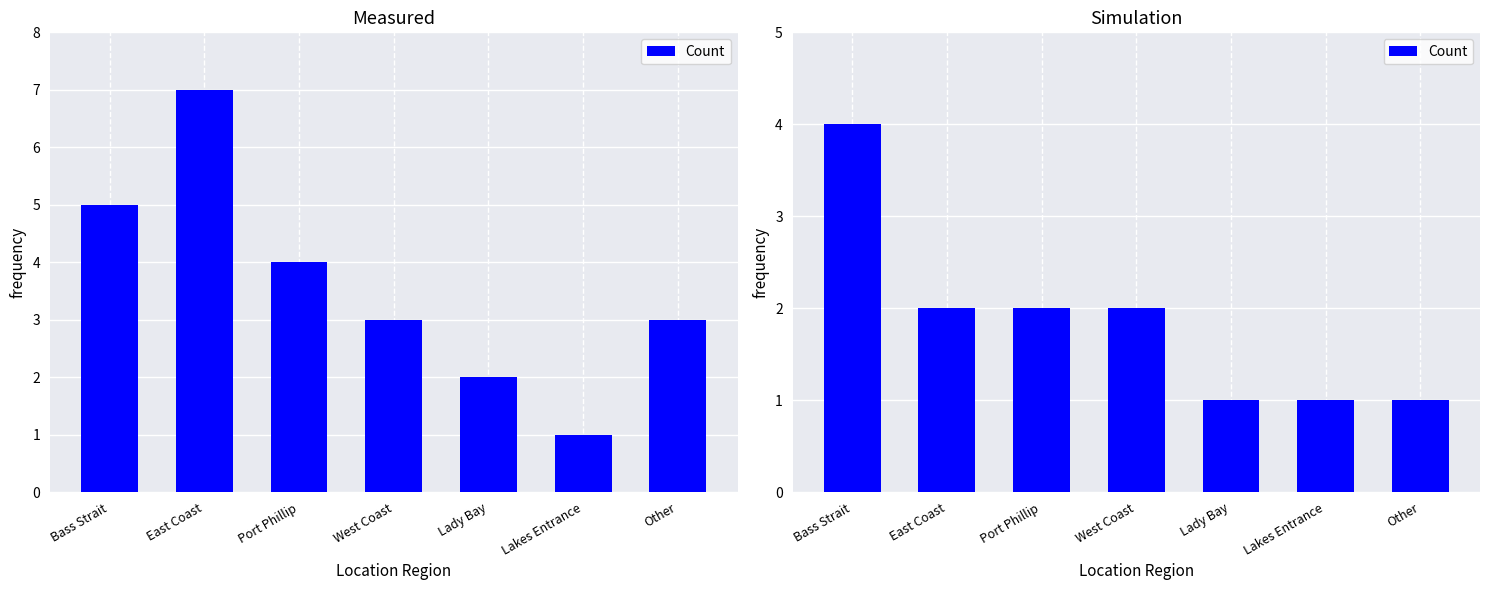

Which label corresponds to the largest value in the chart?

Bass Strait